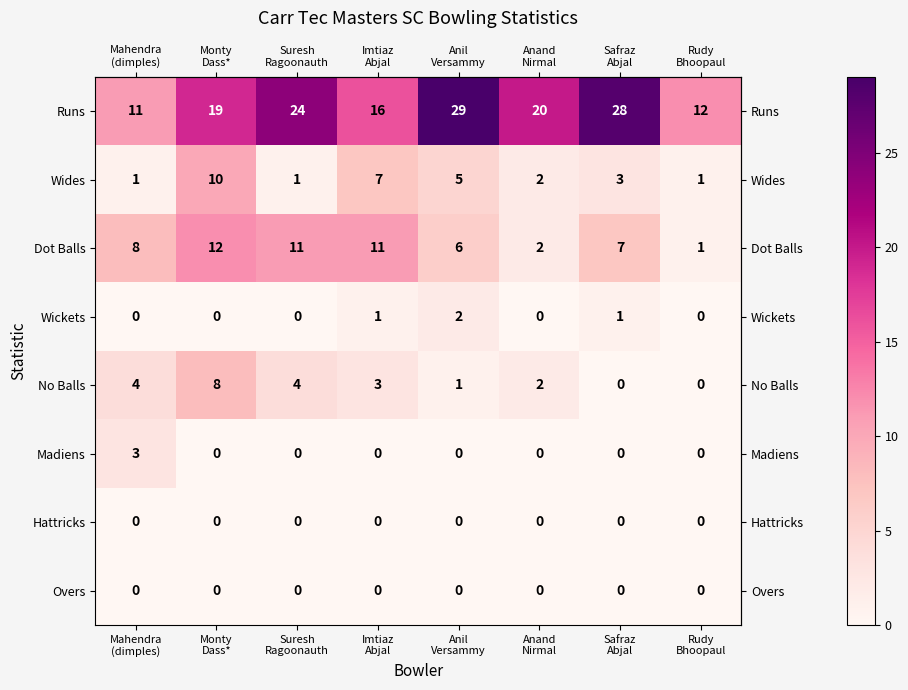

Which series has the largest total across all categories?

Runs